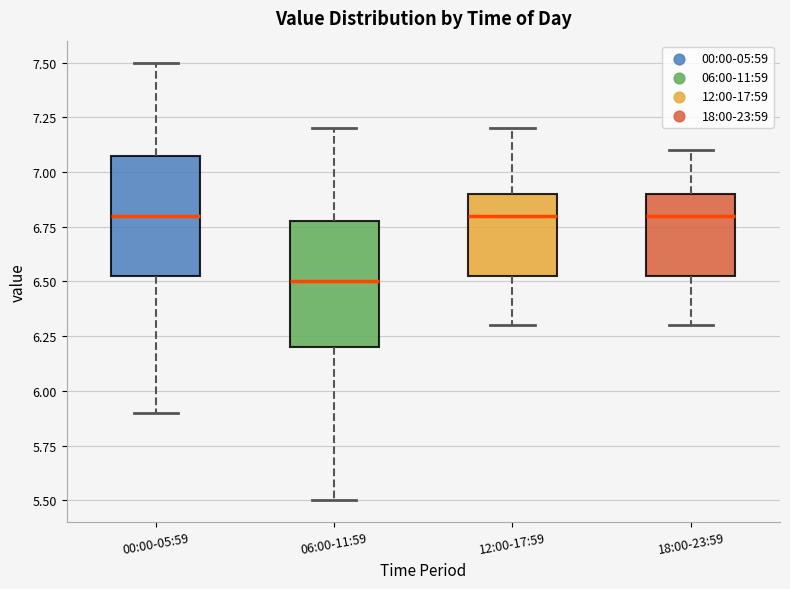

Reading left to right, read every box against the y-axis: the position of its median line, the range the box covers, and the ends of its whiskers. The values are not printed on the chart, so give them approximately, as read against the axis.

00:00-05:59: median 6.80, box 6.55 to 7.10, whiskers 5.90 to 7.50
06:00-11:59: median 6.50, box 6.20 to 6.80, whiskers 5.50 to 7.20
12:00-17:59: median 6.80, box 6.55 to 6.90, whiskers 6.30 to 7.20
18:00-23:59: median 6.80, box 6.55 to 6.90, whiskers 6.30 to 7.10